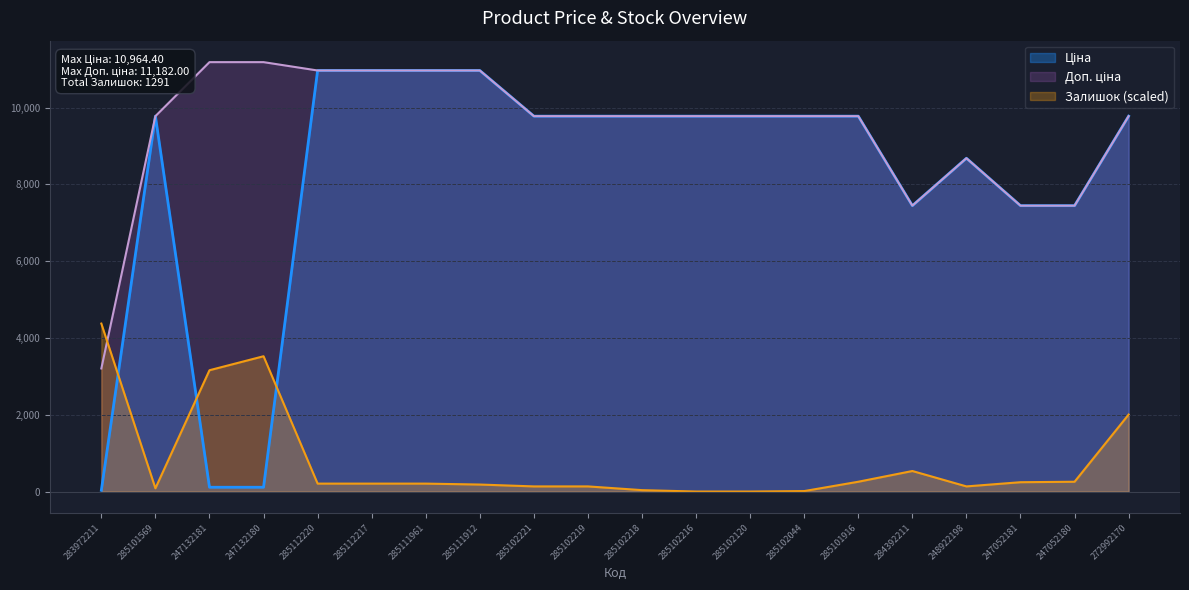

What is the maximum value shown in the chart?

11182.0